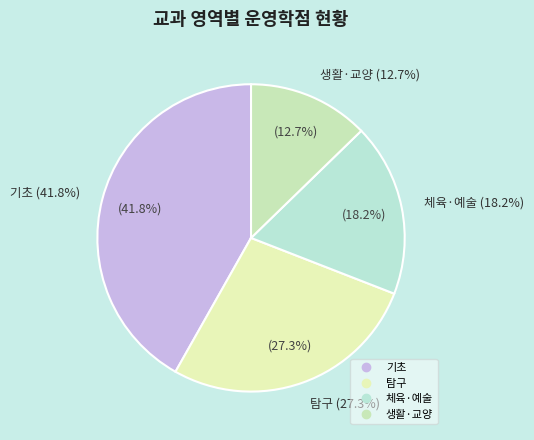

Is it true that 탐구 is 40% of the pie?

False